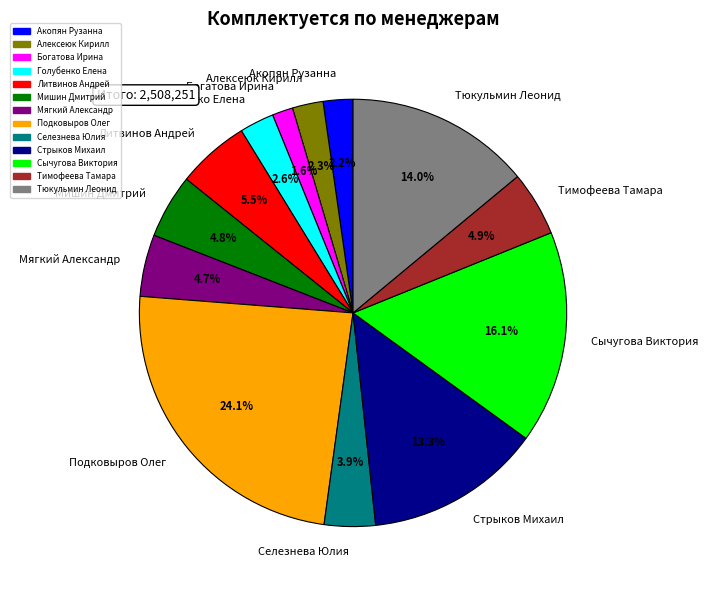

Combined, do Сычугова Виктория and Акопян Рузанна account for over 50%?

No